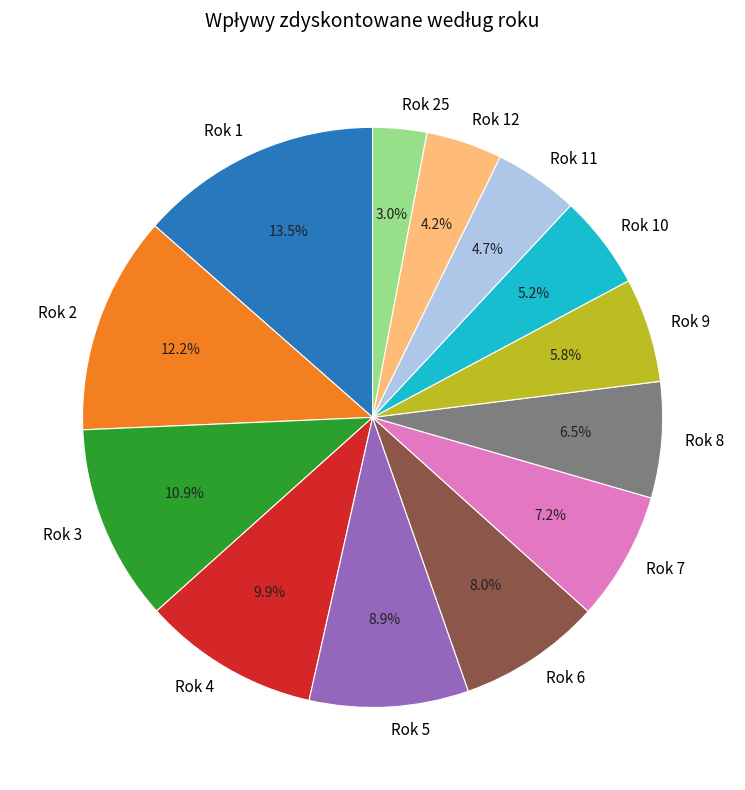

Do Rok 1 and Rok 7 together represent more than half of the pie?

No